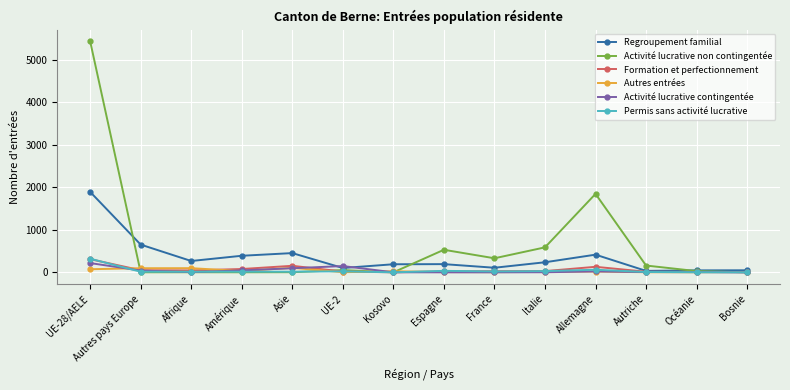

At which label does Permis sans activité lucrative first exceed 15?

UE-28/AELE